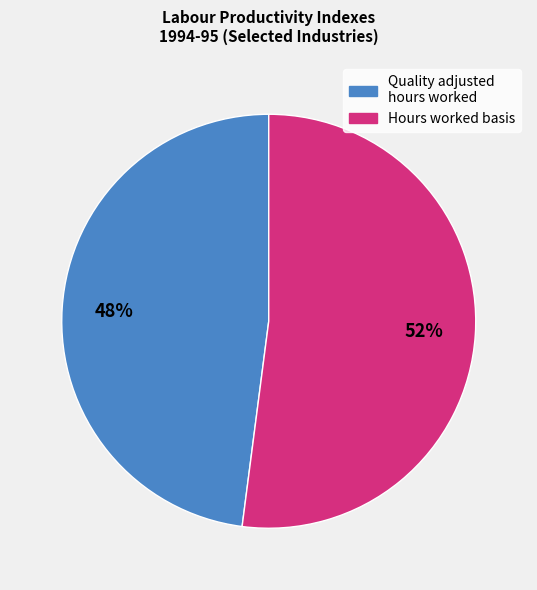

Is there a majority slice in this chart?

Yes